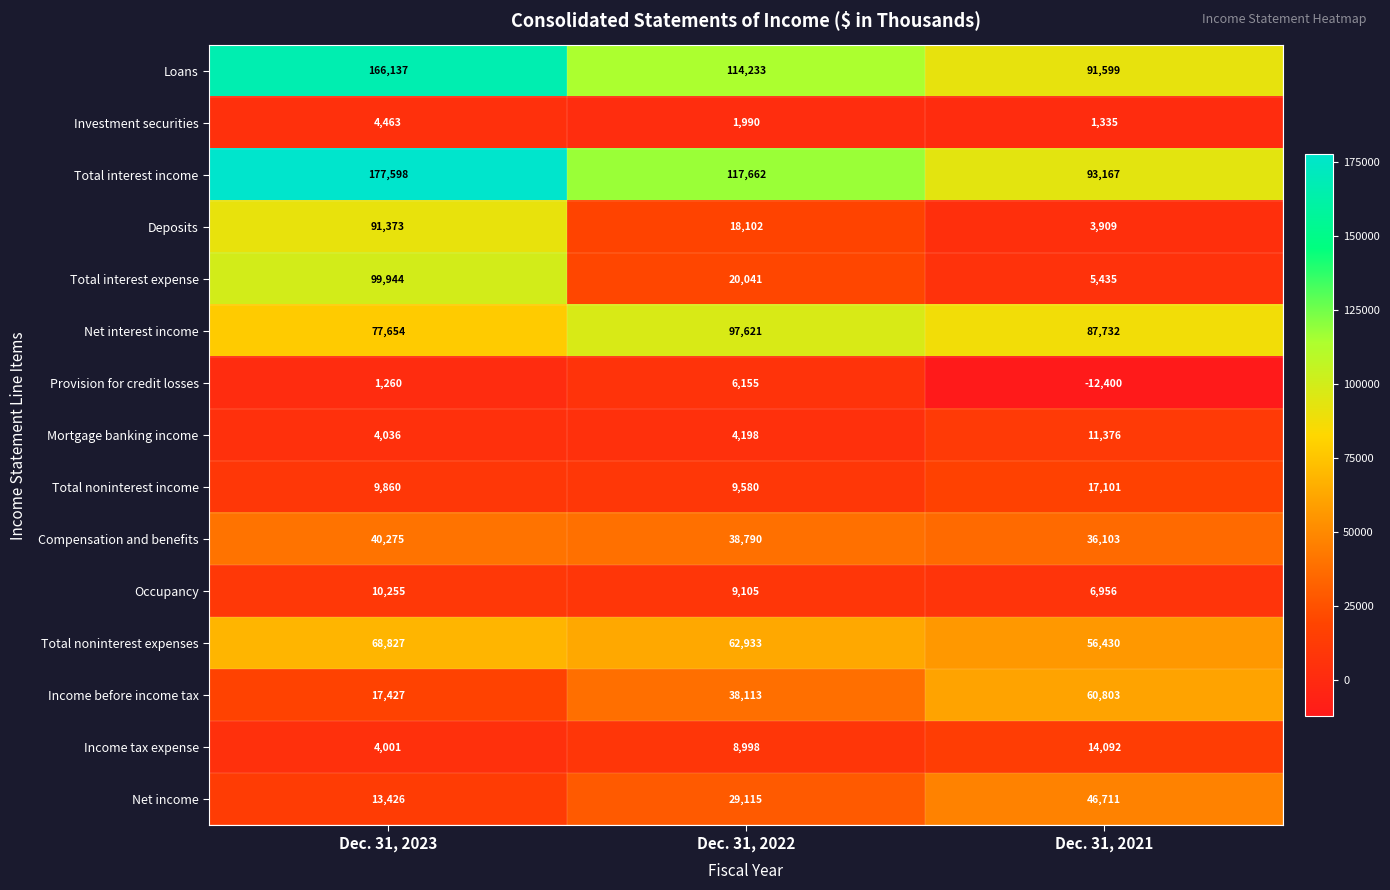

What is the minimum value shown in the chart?

-12400